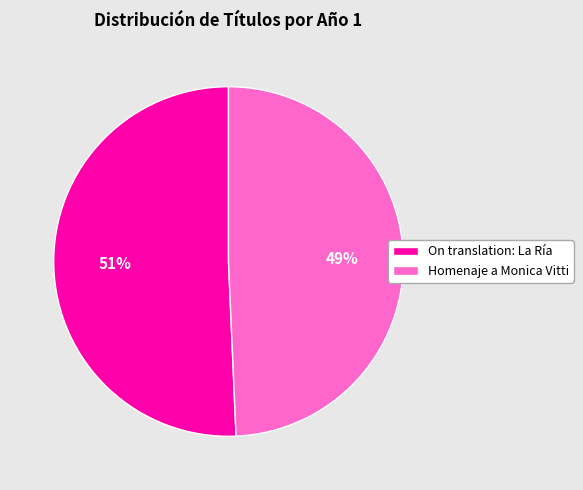

To the nearest percent, what portion does Homenaje a Monica Vitti represent?

49%